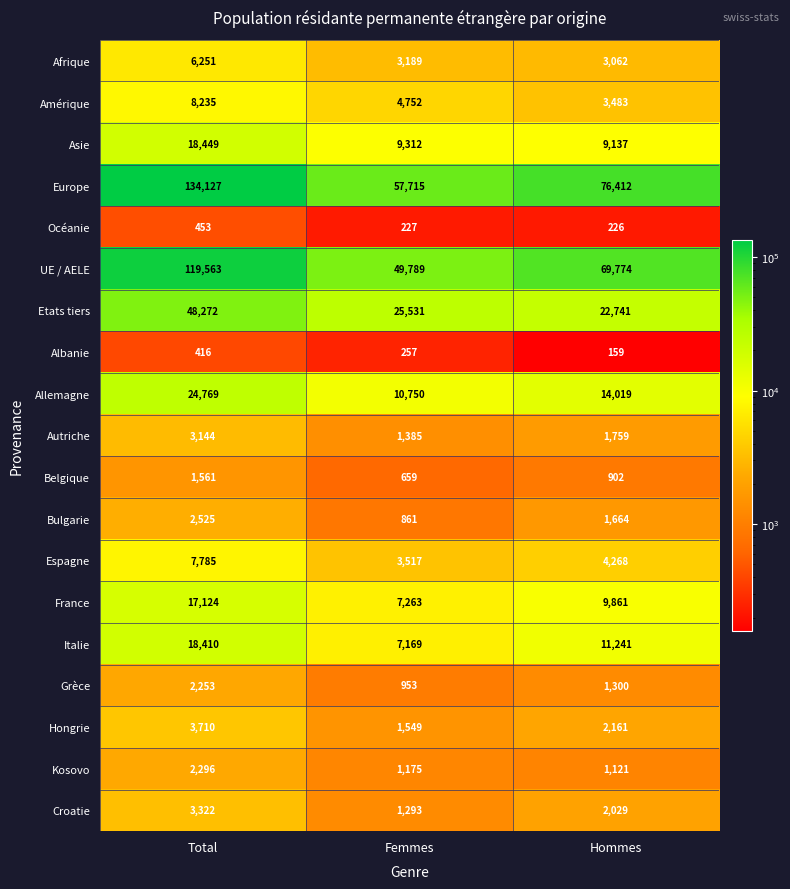

Is it true that Allemagne equals 8950 at Total?

False